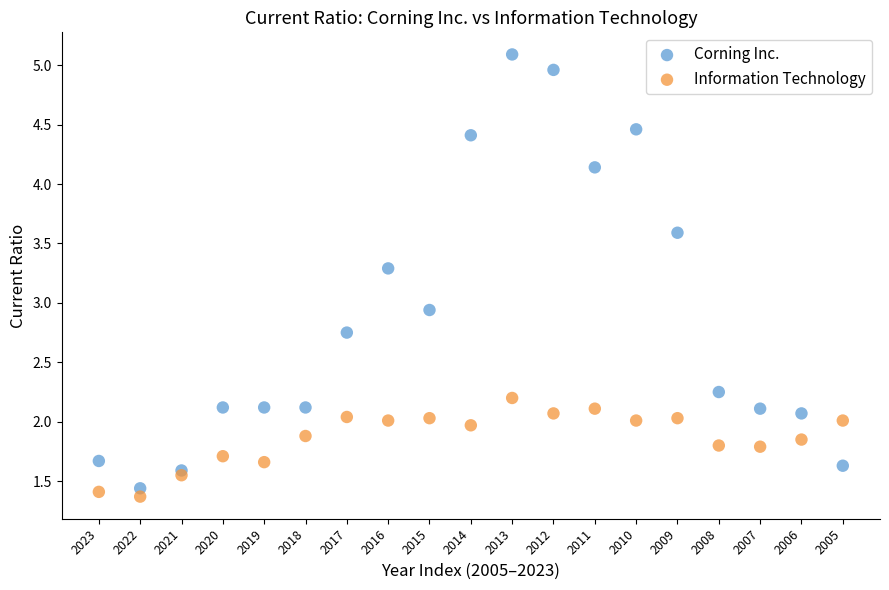

In the Corning Inc. series, what Y value is closest to 3?

2.9